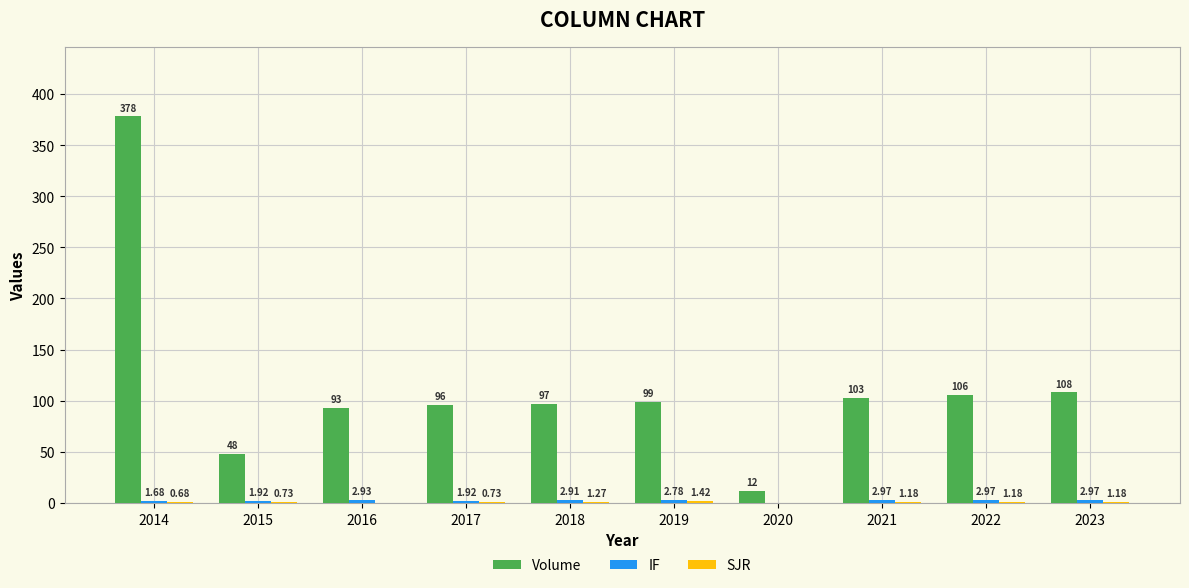

What is the sum of the Volume values at 2019 and 2021?

202.0